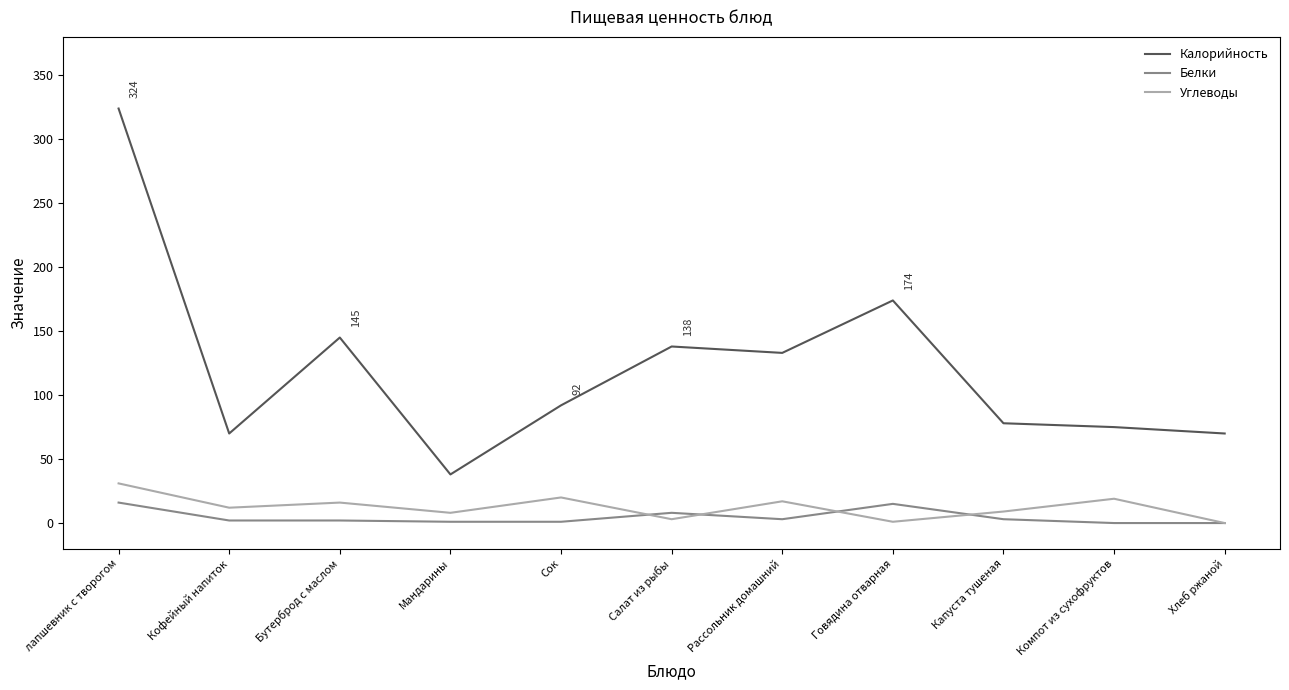

Where is Калорийность nearest to the value 181?

Говядина отварная